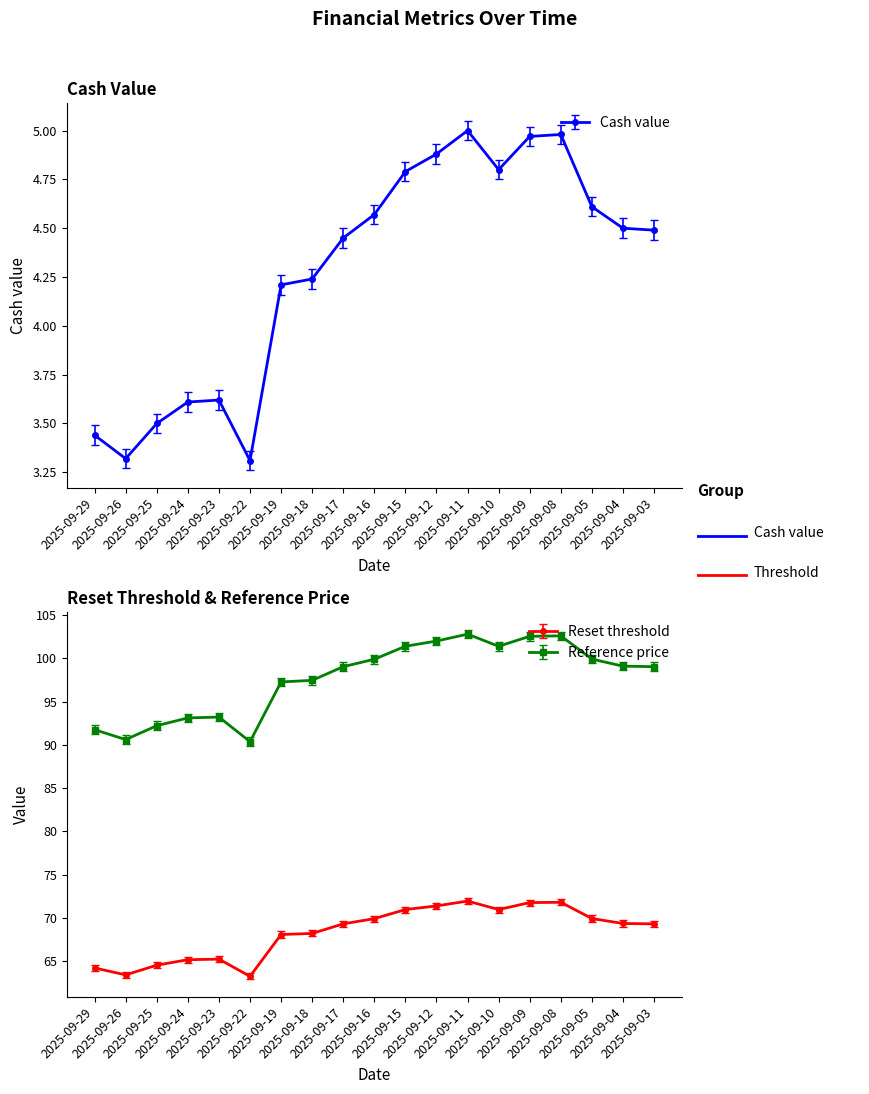

What is the total value across all series at 2025-09-18?

141.0